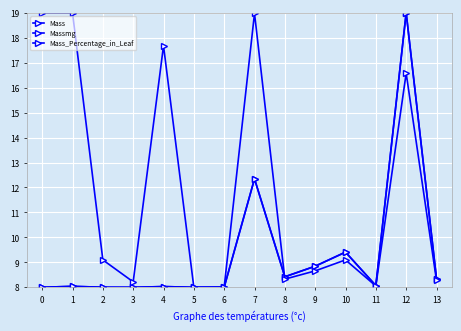

How many distinct data groups are displayed?

3